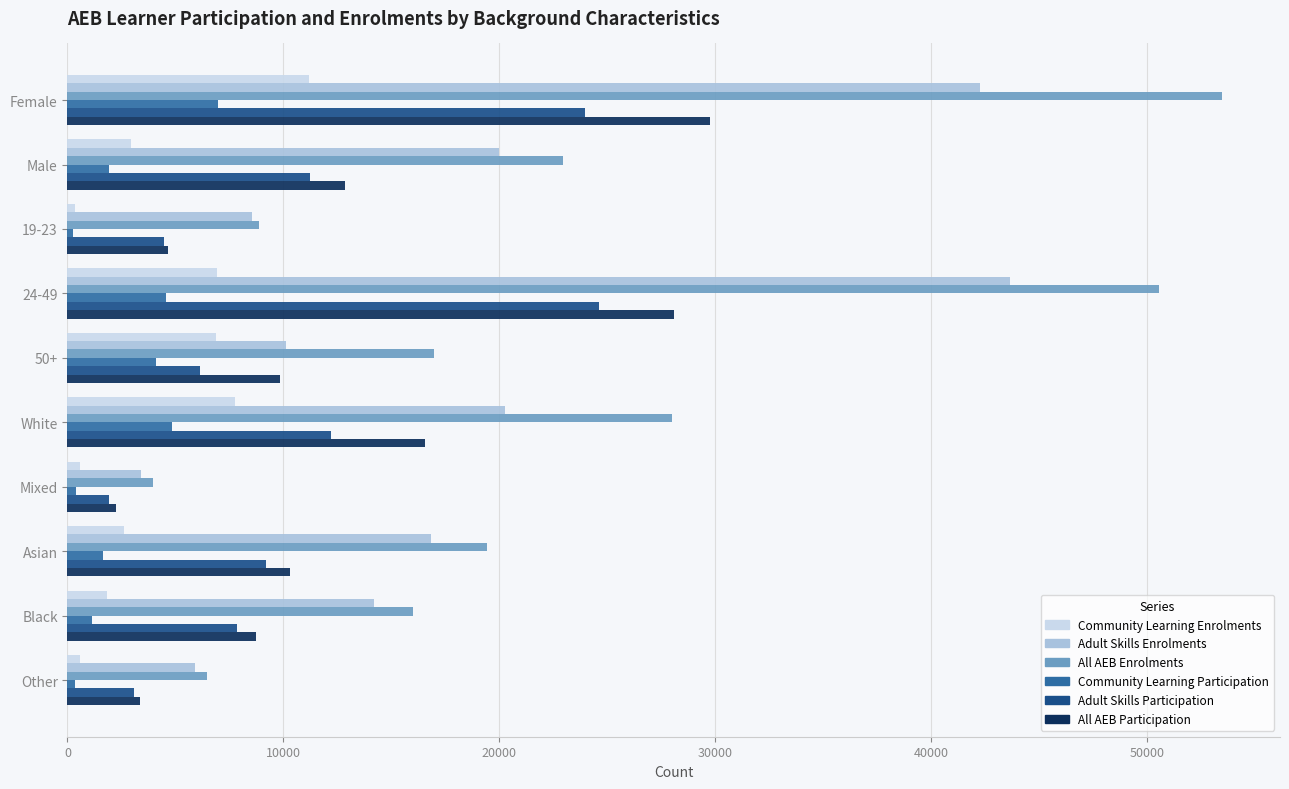

Rank the series by their maximum value, from lowest to highest.

Community Learning Participation, Community Learning Enrolments, Adult Skills Participation, All AEB Participation, Adult Skills Enrolments, All AEB Enrolments